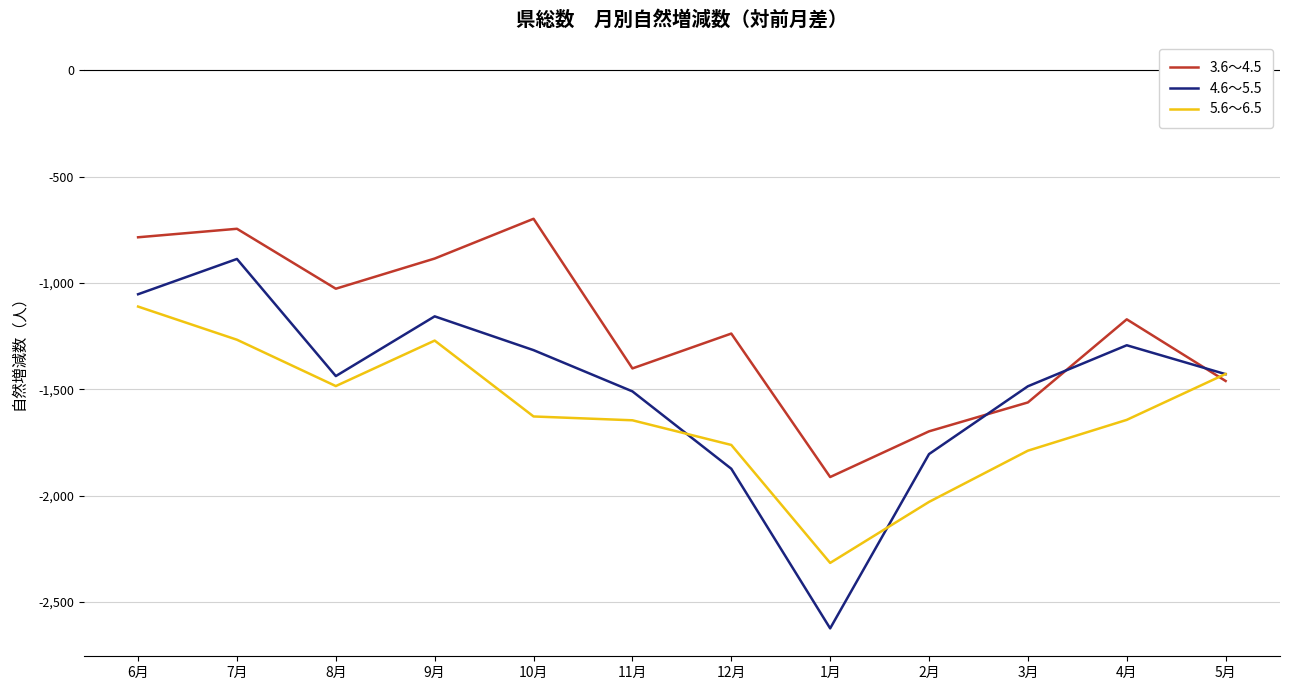

At which category does 3.6～4.5 reach its first local peak?

7月